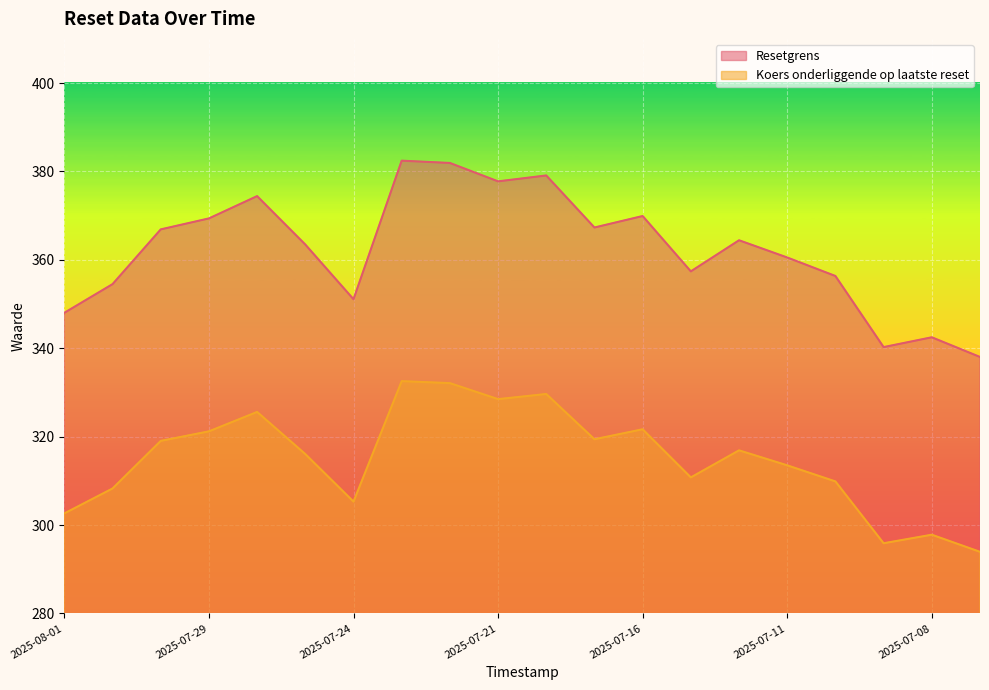

What is the total value across all series at 2025-07-09?

636.1